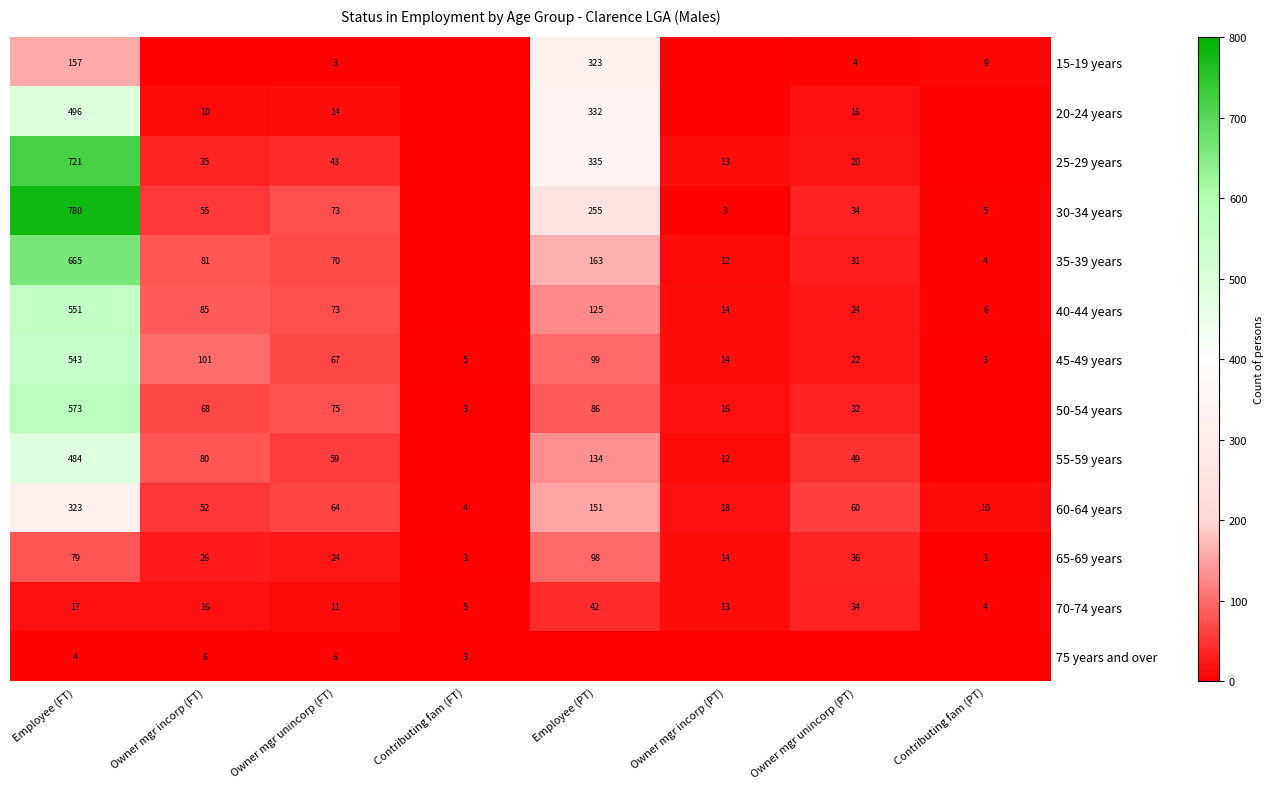

At which label does 60-64 years first exceed 60?

Employee (FT)